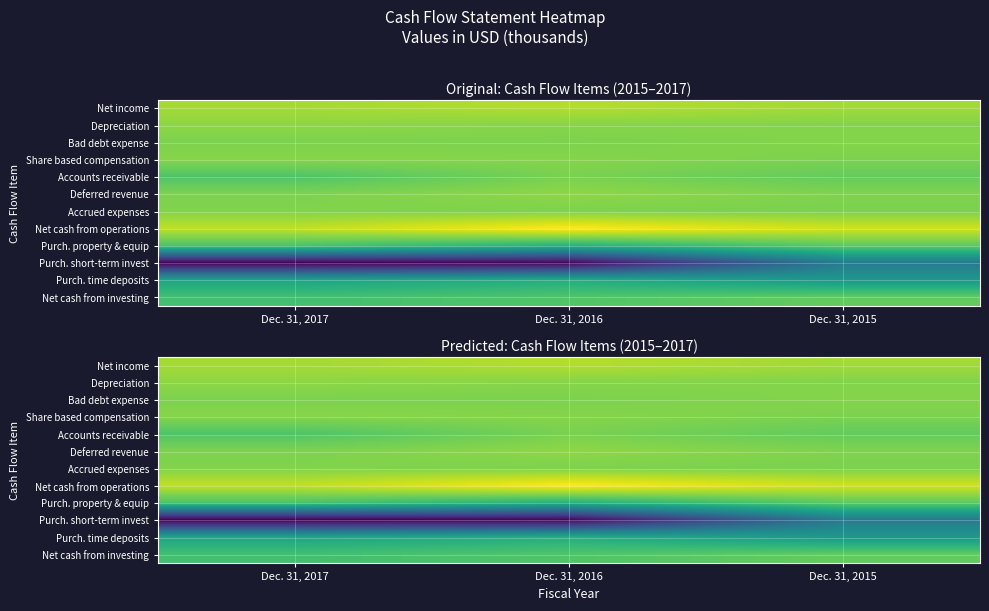

The Net income series shows 241854 at Dec. 31, 2016. True or false?

True